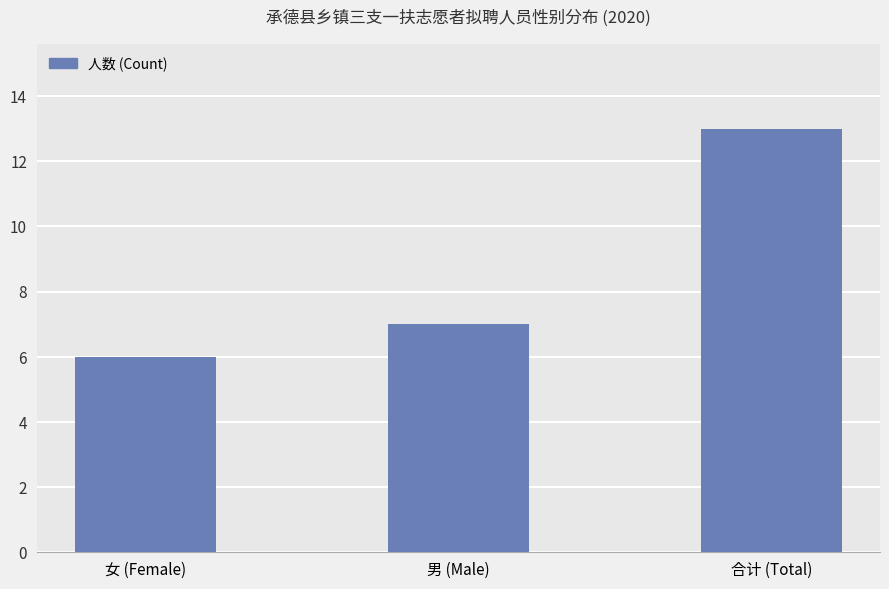

What is the difference between the values at 合计 (Total) and 男 (Male)?

6